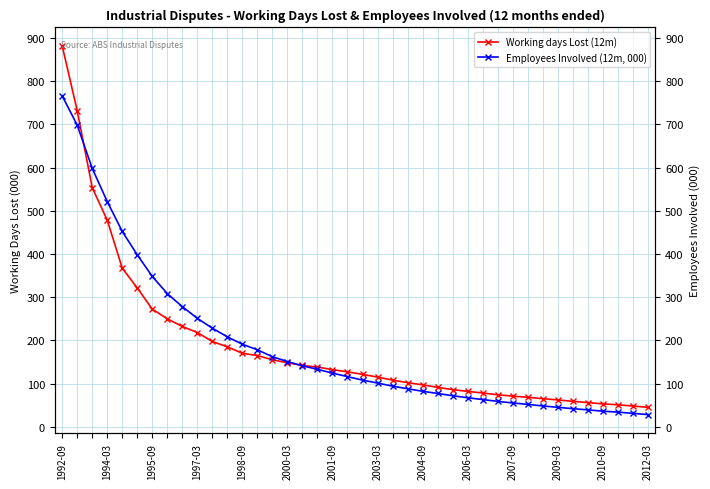

Which series has the widest spread of values?

Working days Lost (12m)